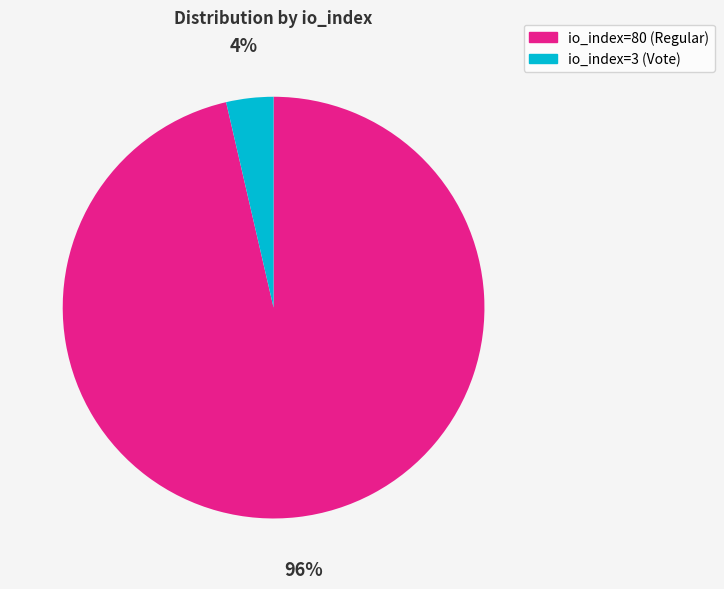

To the nearest percent, what is the average slice percentage?

50%